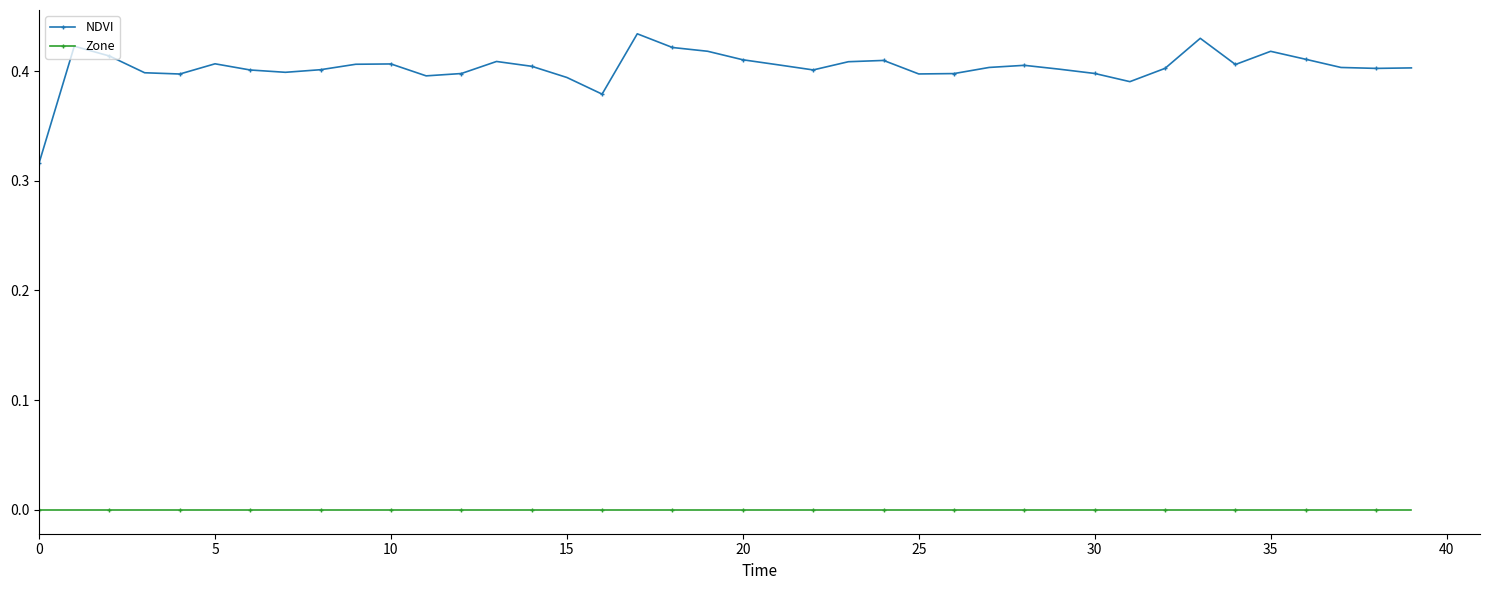

Which series has the largest range (max minus min)?

NDVI